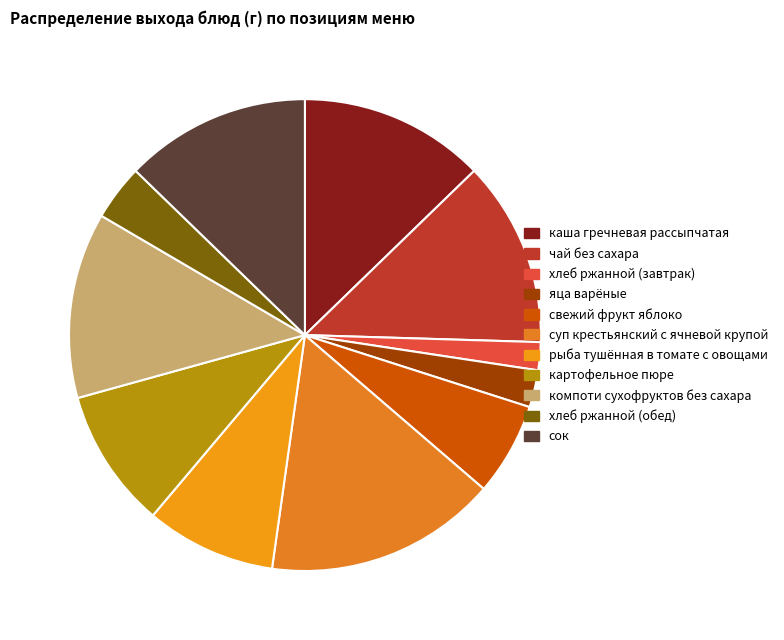

Is there any slice that represents more than half of the pie?

No